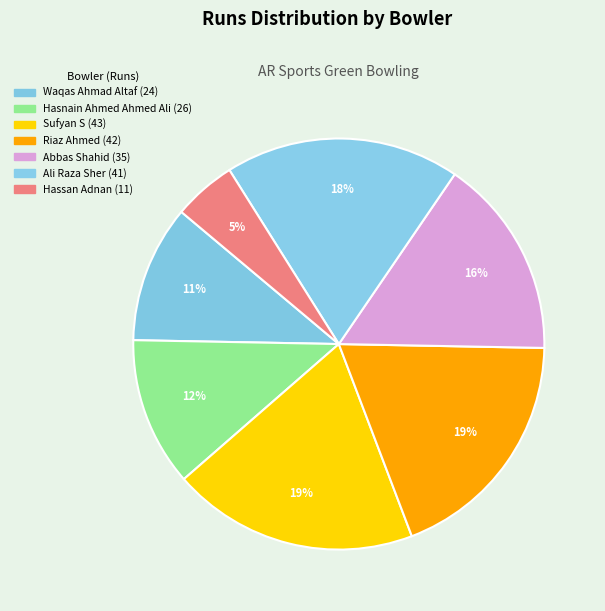

To the nearest percent, what is the average slice percentage?

14%